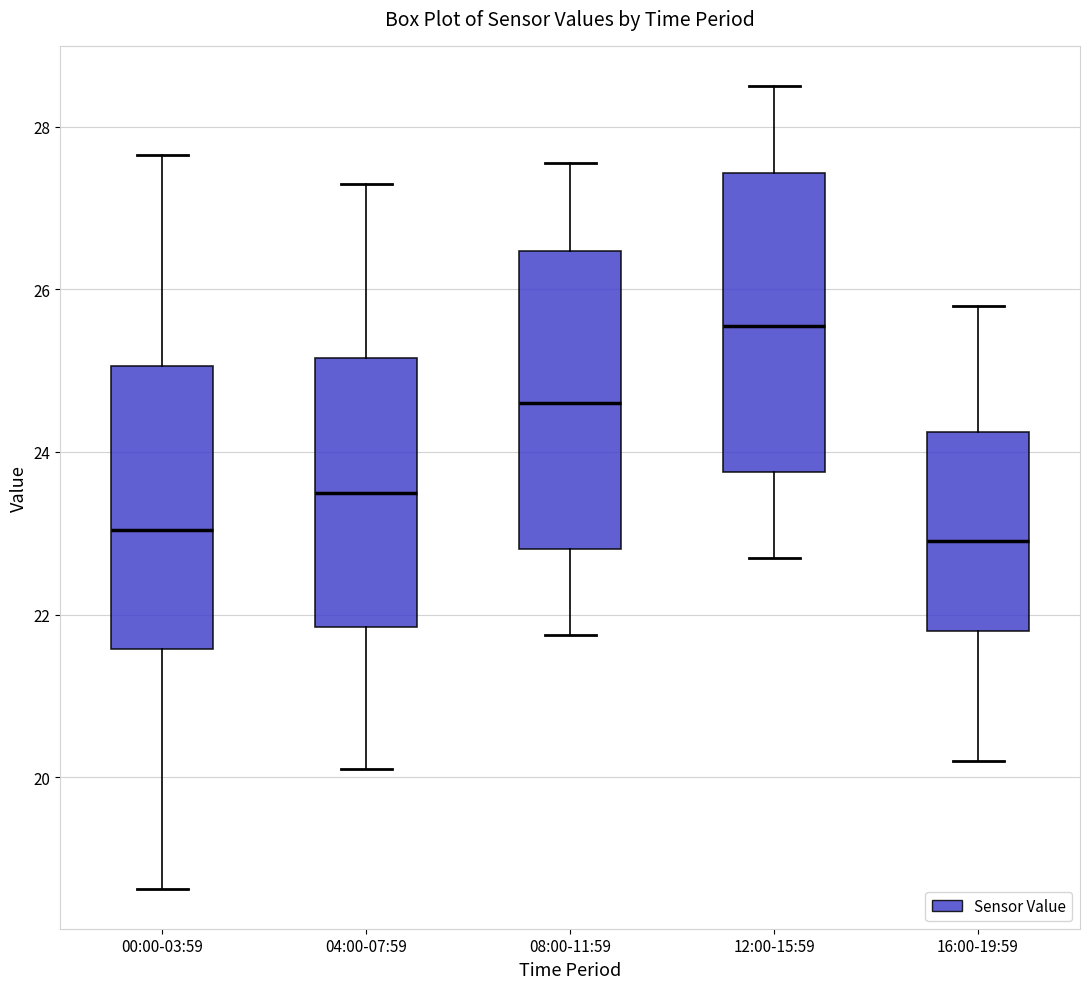

Reading left to right, transcribe this box plot: for each box, give where its median line is, the range the box spans, and where its two whiskers end, as read against the y-axis. The values are not printed on the chart, so give them approximately, as read against the axis.

00:00-03:59: median 23.0, box 21.6 to 25.0, whiskers 18.6 to 27.6
04:00-07:59: median 23.6, box 21.8 to 25.2, whiskers 20.2 to 27.4
08:00-11:59: median 24.6, box 22.8 to 26.4, whiskers 21.8 to 27.6
12:00-15:59: median 25.6, box 23.8 to 27.4, whiskers 22.8 to 28.6
16:00-19:59: median 23.0, box 21.8 to 24.2, whiskers 20.2 to 25.8